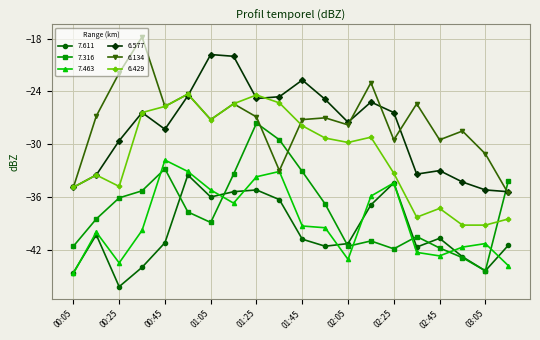

In 6.134, how many points are higher than both neighbors (excluding endpoints)?

7